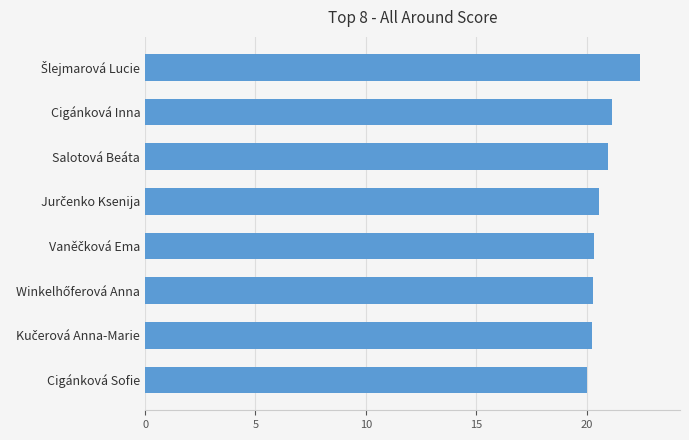

What is the difference between the maximum and minimum values?

2.4